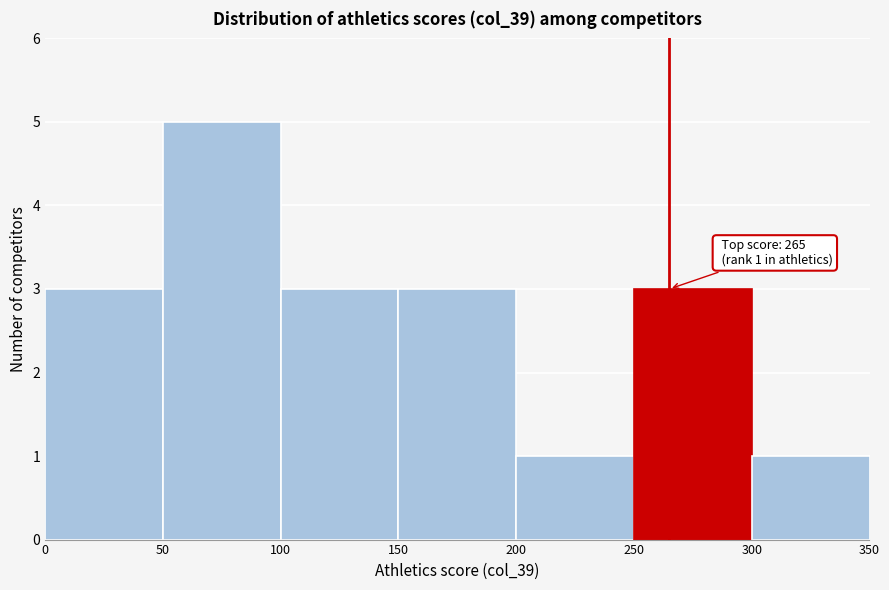

Over which range of the x-axis is the bar tallest?

50 to 100